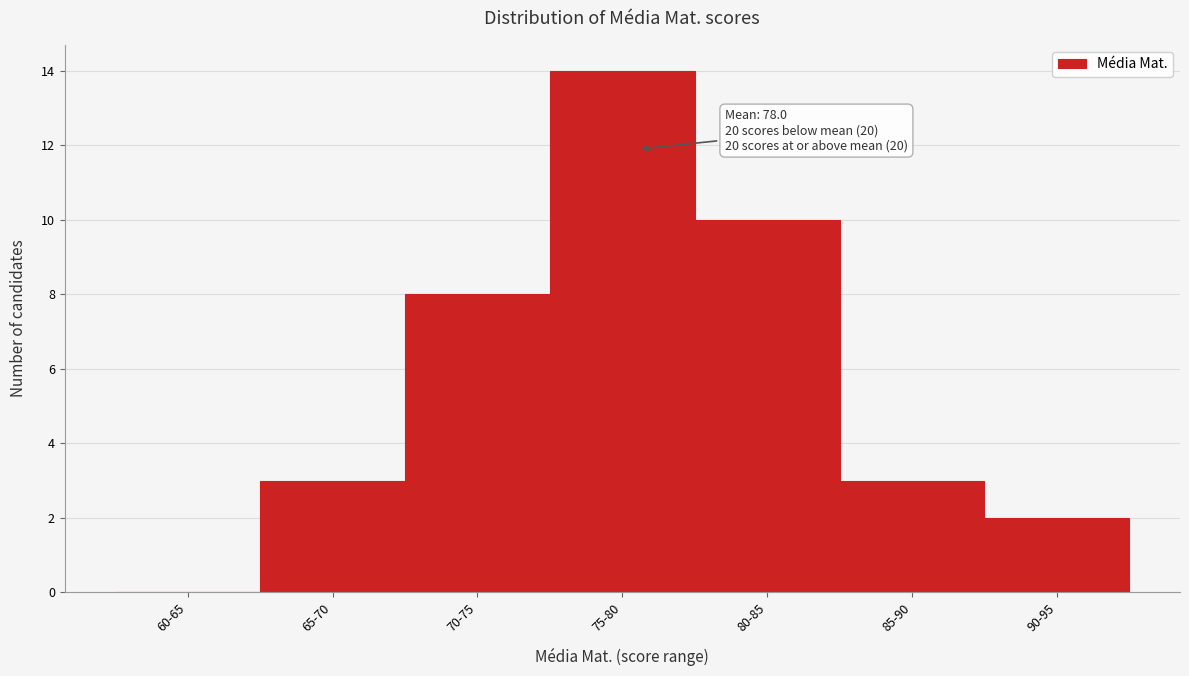

What is the sum of all values?

40